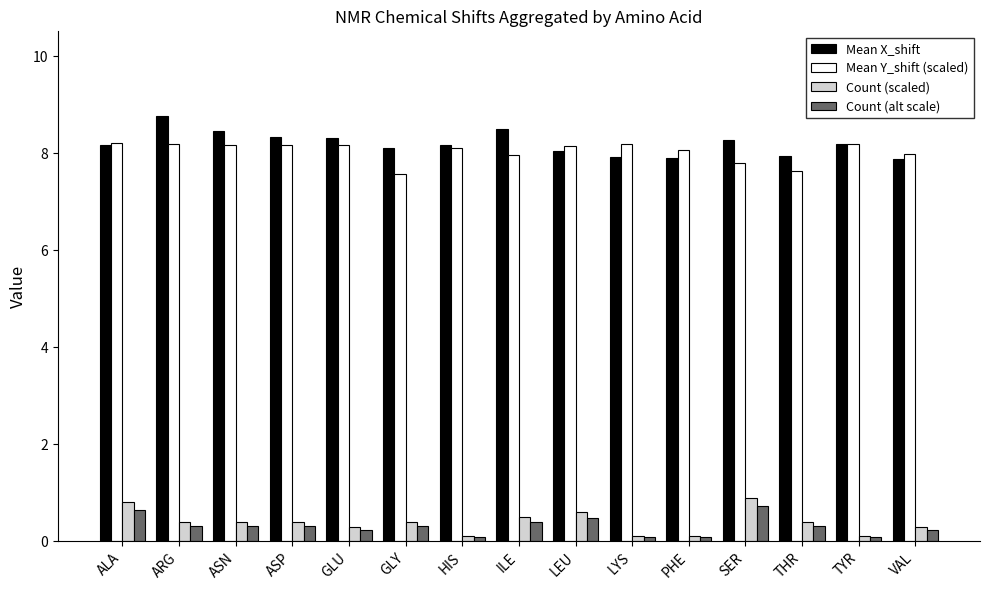

What value does the Mean Y_shift (scaled) series have at ASN?

8.2